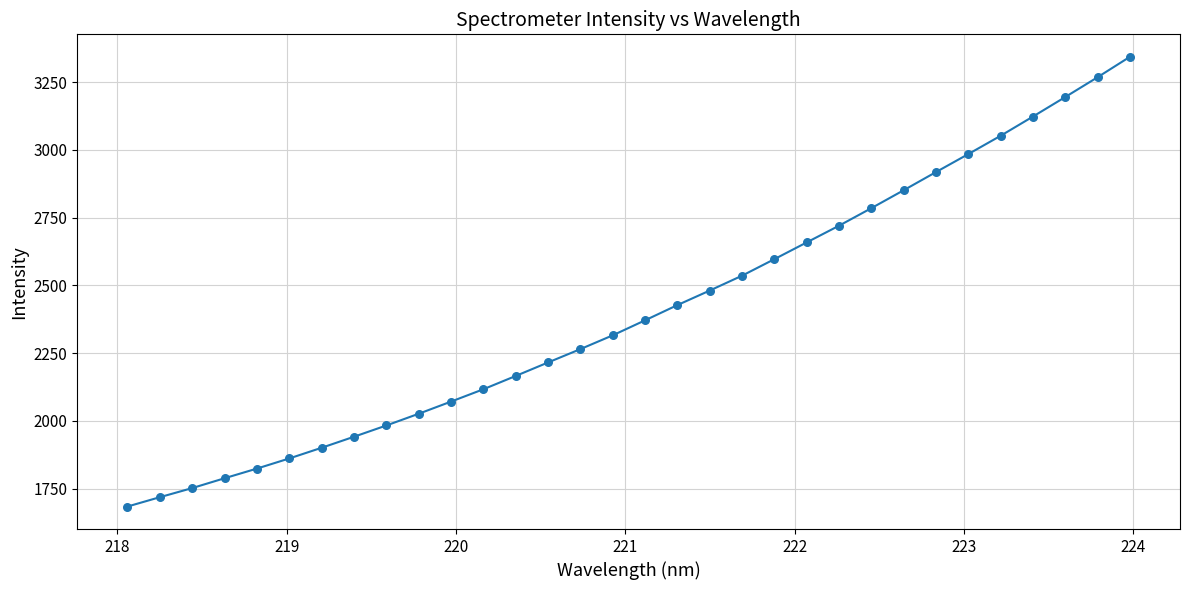

What is the difference between the maximum and minimum values?

1659.5